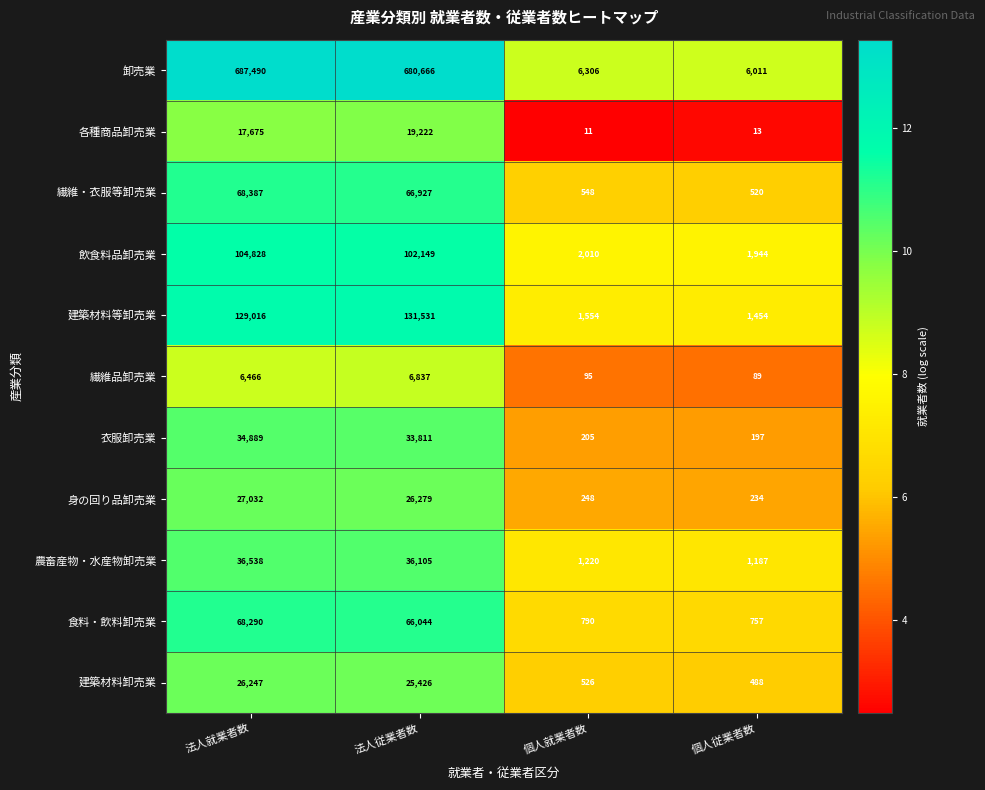

Which series has the largest total across all categories?

卸売業